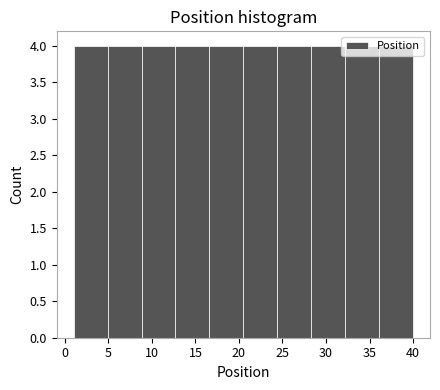

How tall is the bar that spans 32.2 to 36.1 on the x-axis? Neither the bar edges nor the heights are printed on the chart, so give them approximately, as read against the axes.

4